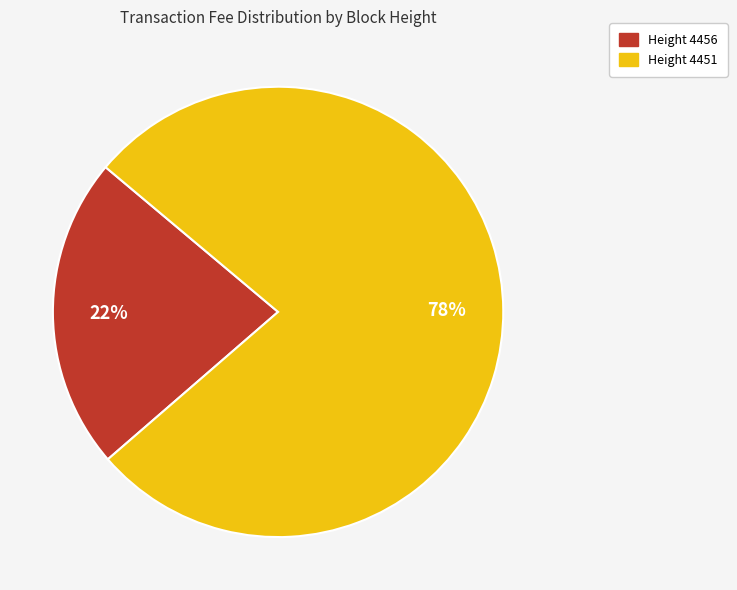

Does Height 4451 account for over 50% of the chart?

Yes